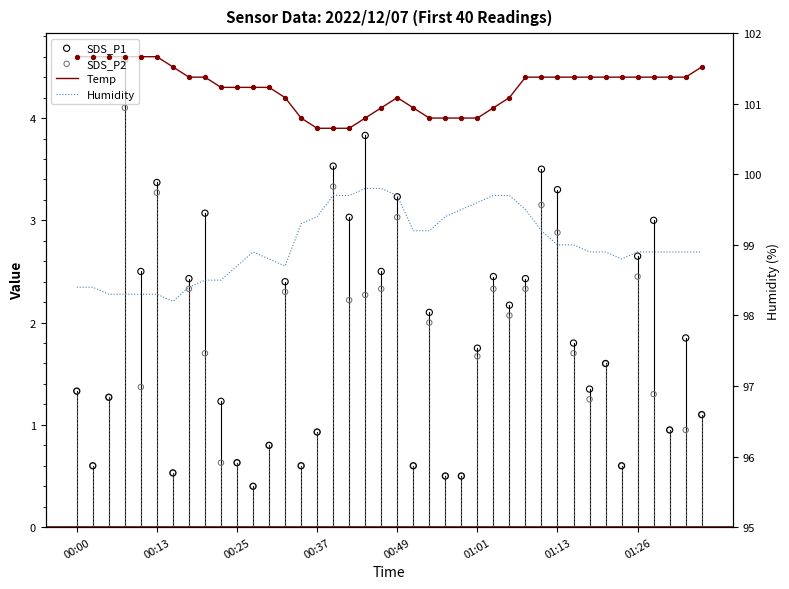

What is the total value across all series at 00:49?

110.2